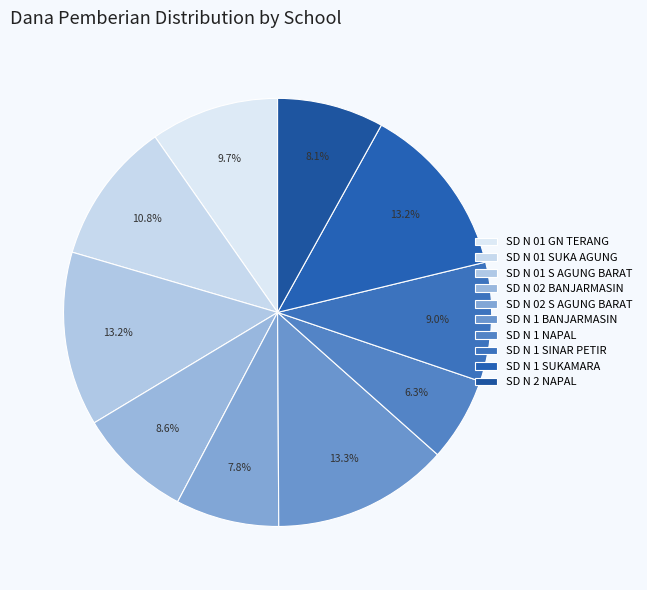

Rank the categories by value from highest to lowest.

SD NEGERI 1 BANJARMASIN, SD NEGERI 01 SUKA AGUNG BARAT, SD NEGERI 1 SUKAMARA, SD NEGERI 01 SUKA AGUNG, SD NEGERI 01 GUNUNG TERANG, SD NEGERI 1 SINAR PETIR, SD NEGERI 02 BANJARMASIN, SD NEGERI 2 NAPAL, SD NEGERI 02 SUKA AGUNG BARAT, SD NEGERI 1 NAPAL